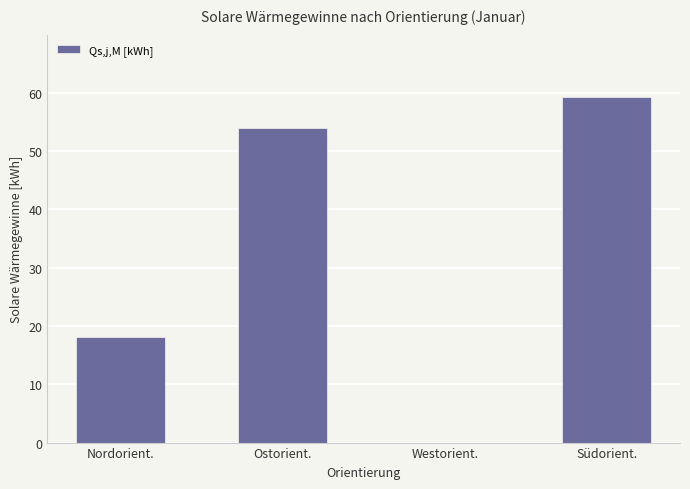

Which label corresponds to the largest value in the chart?

Südorient.